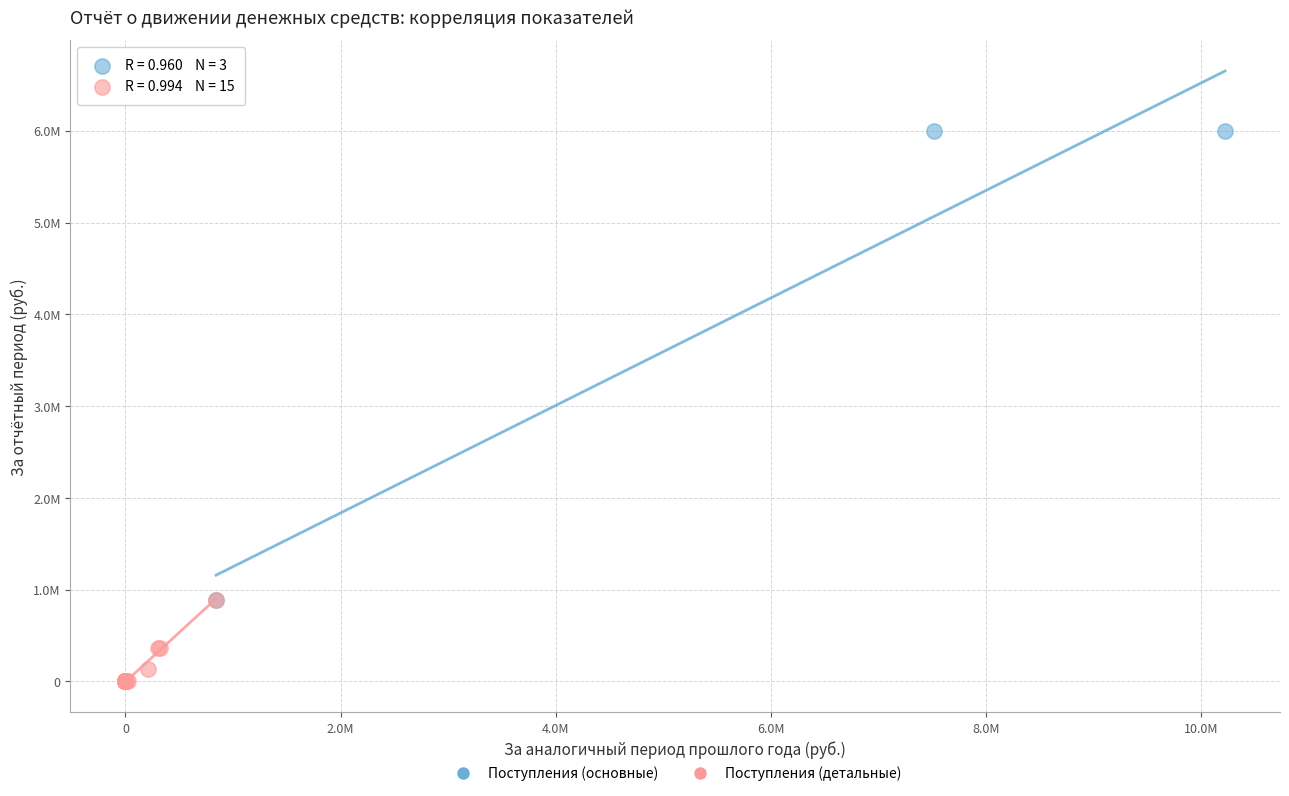

What are all the series names shown in the legend?

Поступления (основные), Поступления (детальные)